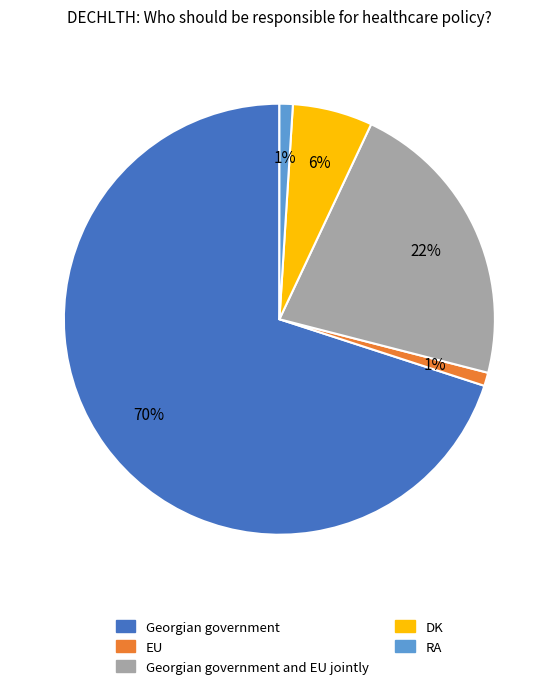

To the nearest percent, what percentage of the pie is Georgian government and EU jointly?

22%